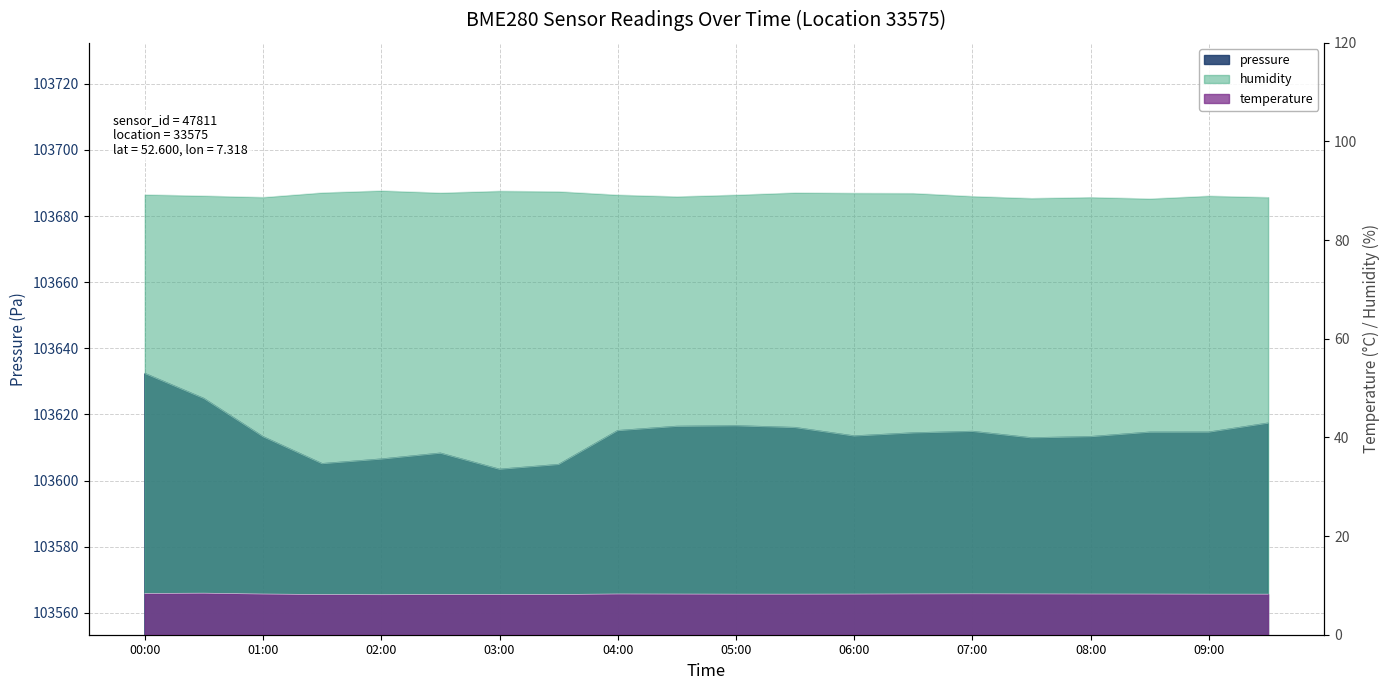

Reading left to right, transcribe all the data shown in this chart.

pressure: 00:00=103632.4	00:30=103624.8	01:00=103613.3	01:30=103605.1	02:00=103606.5	02:30=103608.3	03:00=103603.4	03:30=103604.8	04:00=103615.1	04:30=103616.4	05:00=103616.5	05:30=103616.0	06:00=103613.5	06:30=103614.4	07:00=103614.8	07:30=103612.9	08:00=103613.3	08:30=103614.6	09:00=103614.6	09:30=103617.3
temperature: 00:00=8.4	00:30=8.4	01:00=8.2	01:30=8.1	02:00=8.1	02:30=8.1	03:00=8.2	03:30=8.2	04:00=8.3	04:30=8.2	05:00=8.2	05:30=8.2	06:00=8.2	06:30=8.3	07:00=8.3	07:30=8.3	08:00=8.2	08:30=8.2	09:00=8.2	09:30=8.2
humidity: 00:00=89.2	00:30=89.0	01:00=88.7	01:30=89.6	02:00=90.0	02:30=89.6	03:00=90.0	03:30=89.9	04:00=89.2	04:30=88.8	05:00=89.2	05:30=89.6	06:00=89.5	06:30=89.5	07:00=88.9	07:30=88.5	08:00=88.7	08:30=88.4	09:00=89.0	09:30=88.7